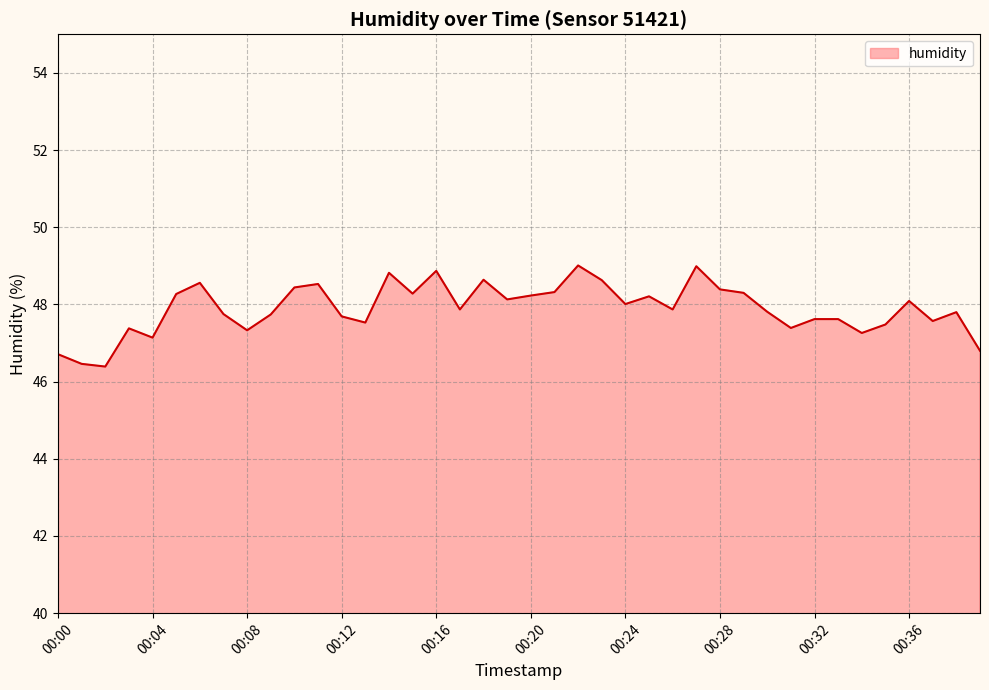

What is the smallest value displayed?

46.4